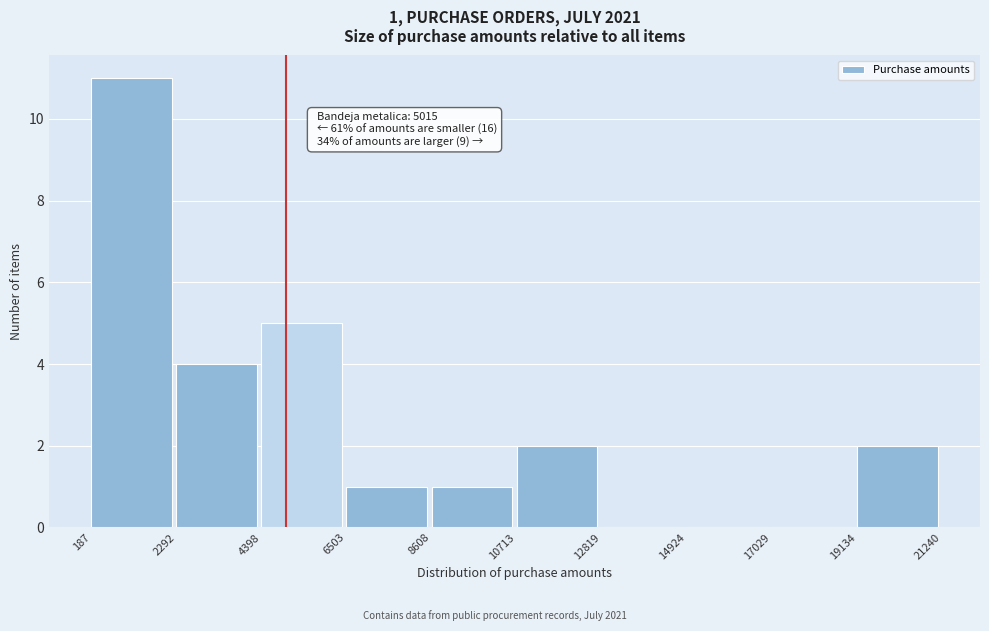

Which range on the x-axis has the tallest bar?

187 to 2292